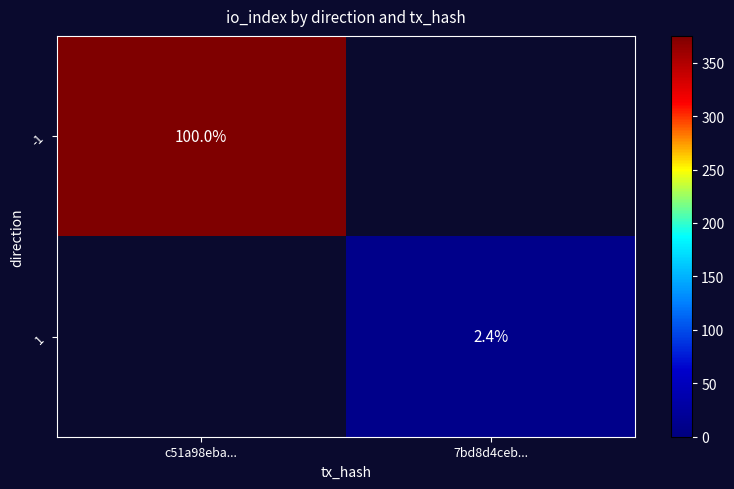

True or false: -1 has a value of 100.0 at c51a98eba....

True